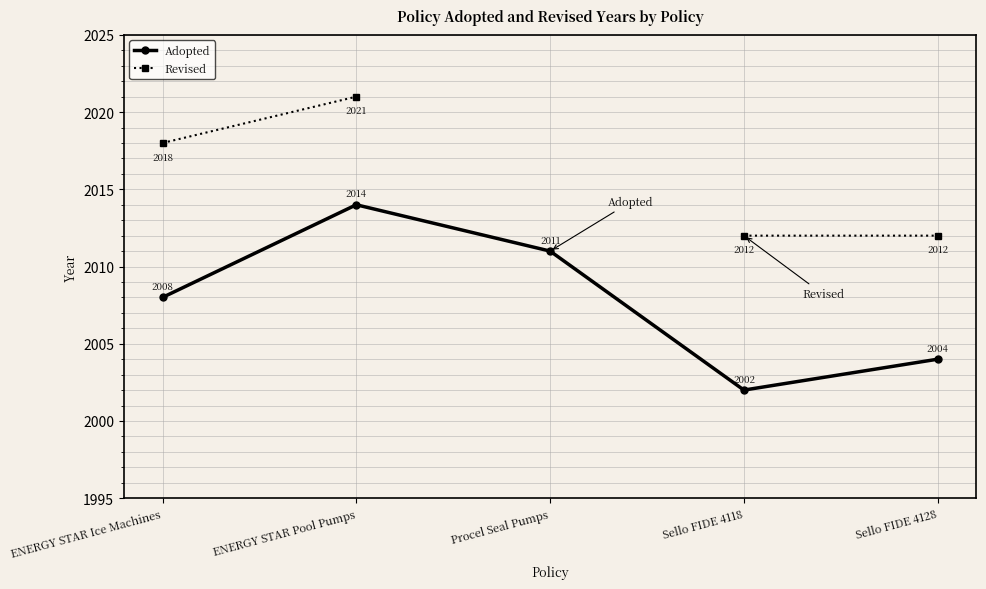

True or false: Adopted and Revised intersect in this chart.

False